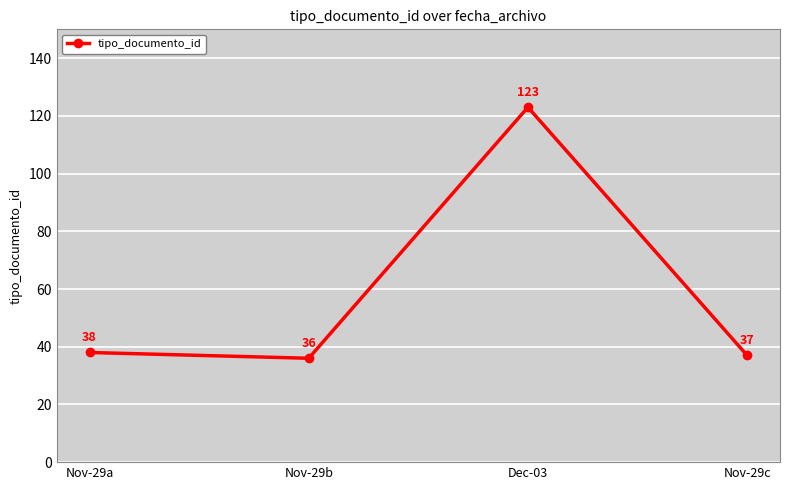

Reading left to right, transcribe all the data shown in this chart.

Nov-29a=38	Nov-29b=36	Dec-03=123	Nov-29c=37